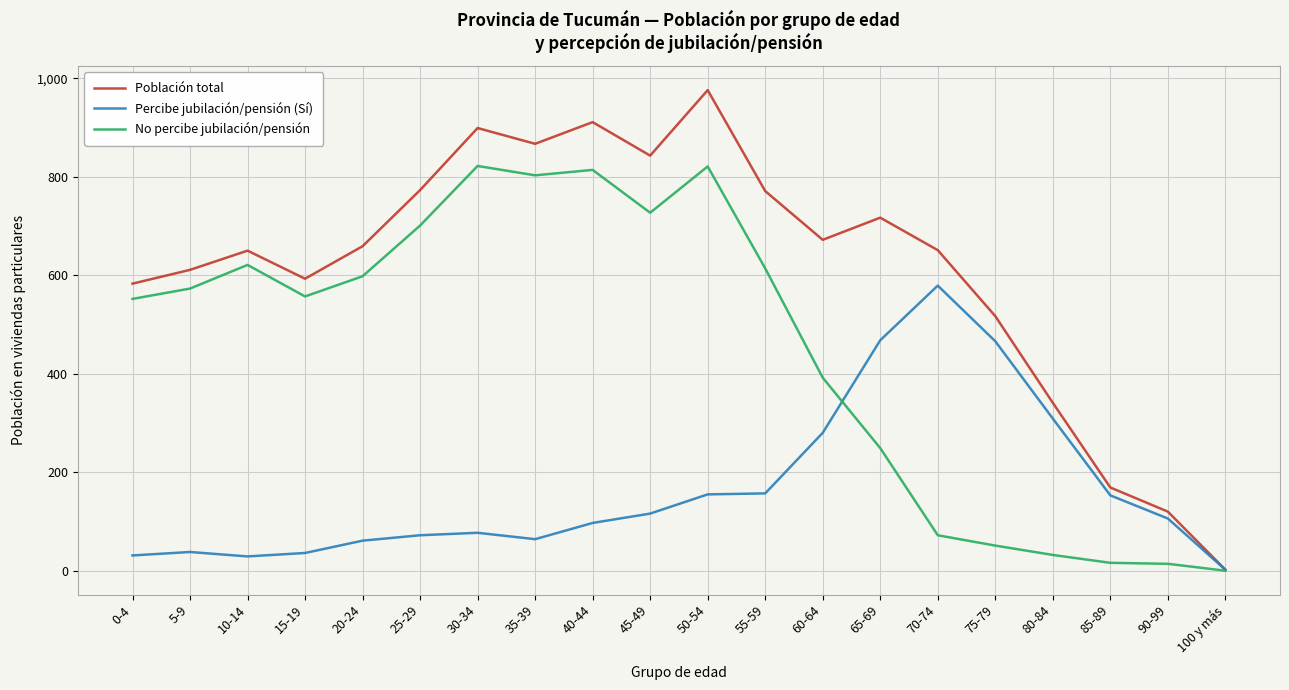

How many lines are shown in the chart?

3